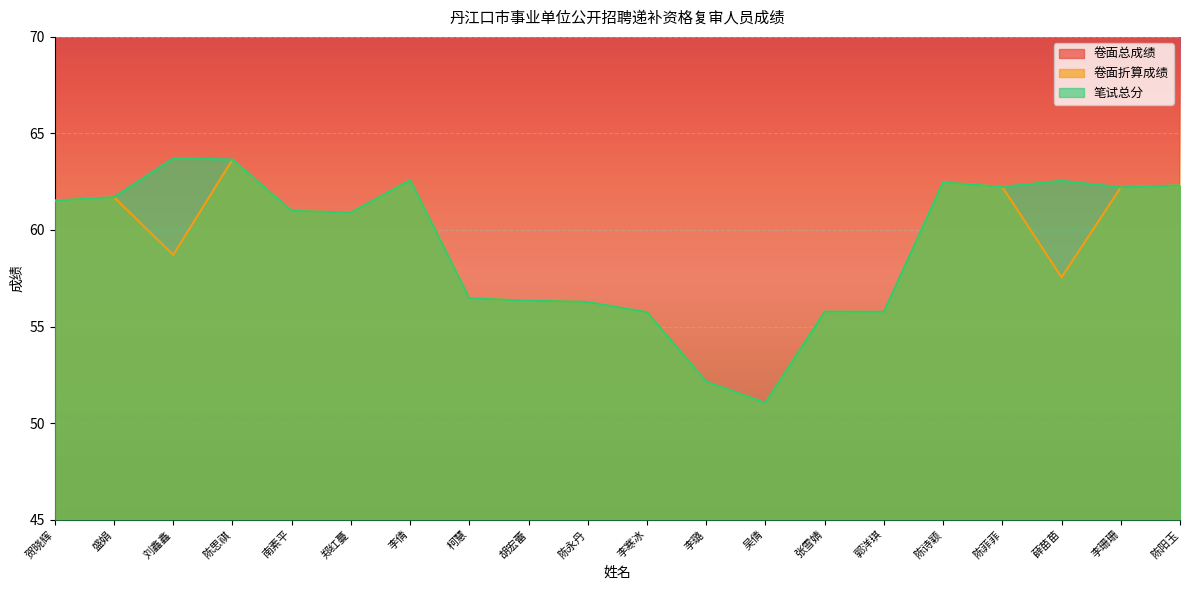

True or false: 卷面总成绩 and 笔试总分 intersect in this chart.

False